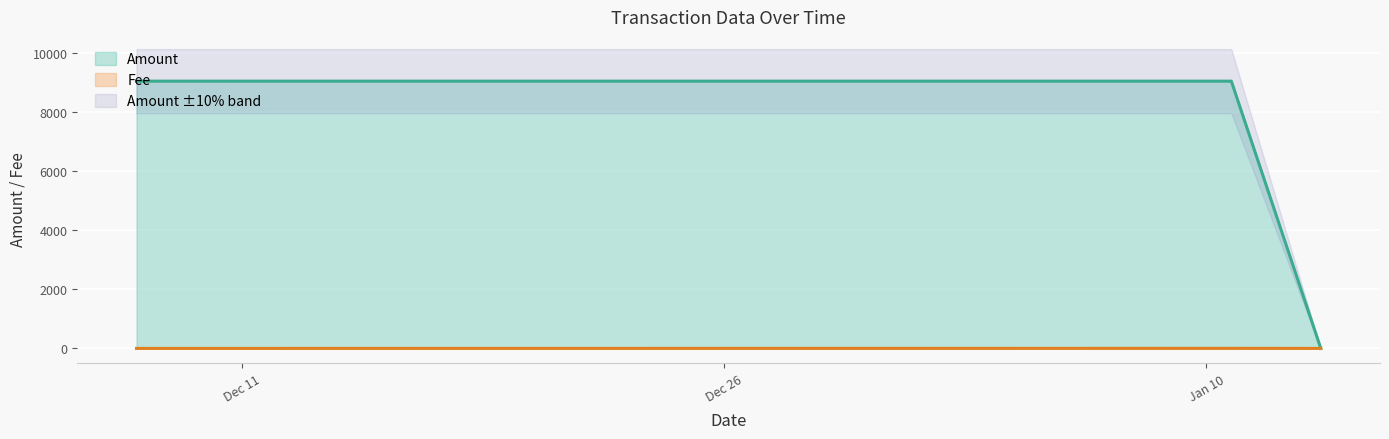

The Fee series shows 1.2 at 2024-01-10 18:35:57. True or false?

False